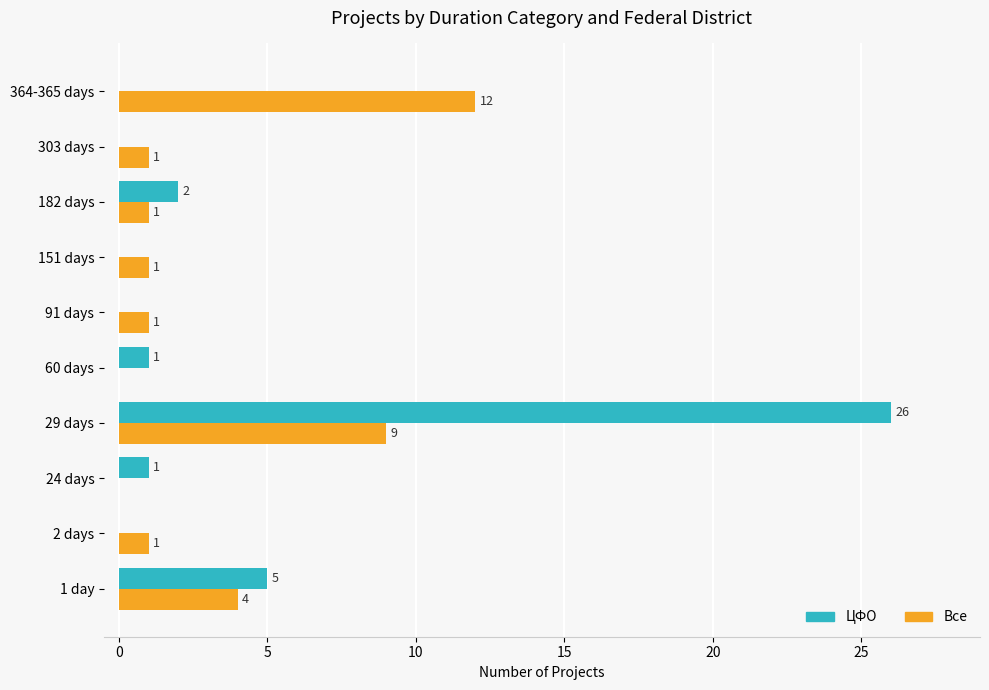

Which series has the largest range (max minus min)?

ЦФО